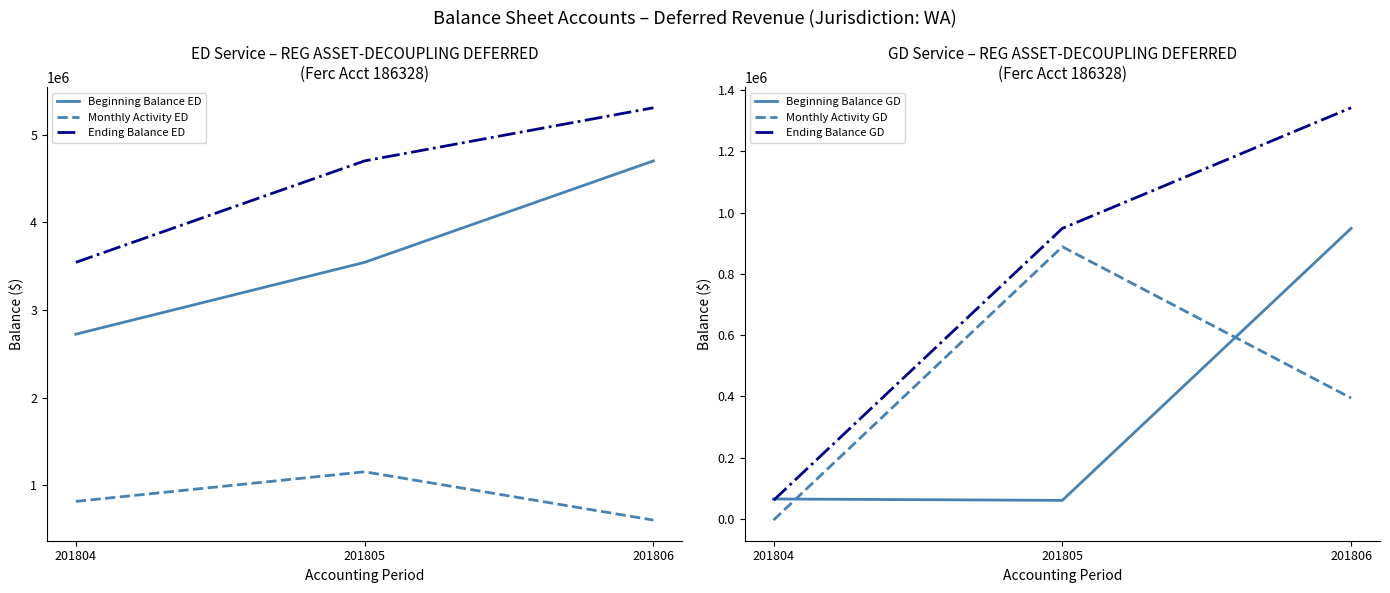

What value does the Ending Balance ED series have at 201806?

5305352.0